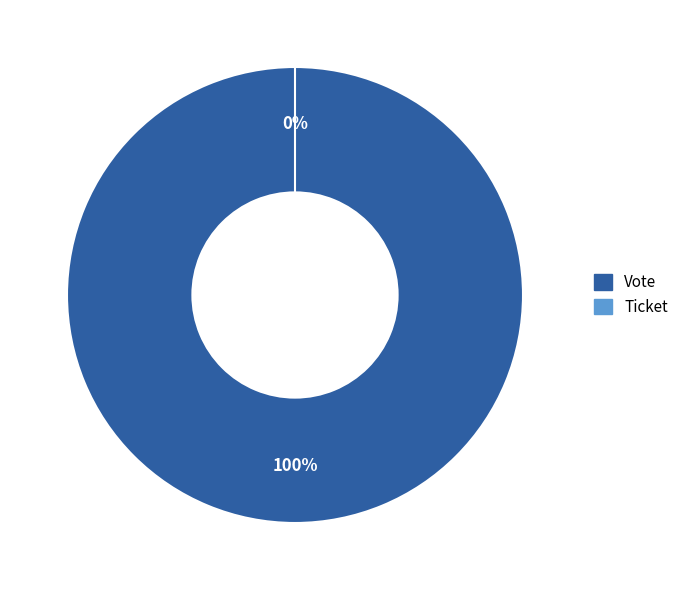

How many segments does this pie chart have?

2